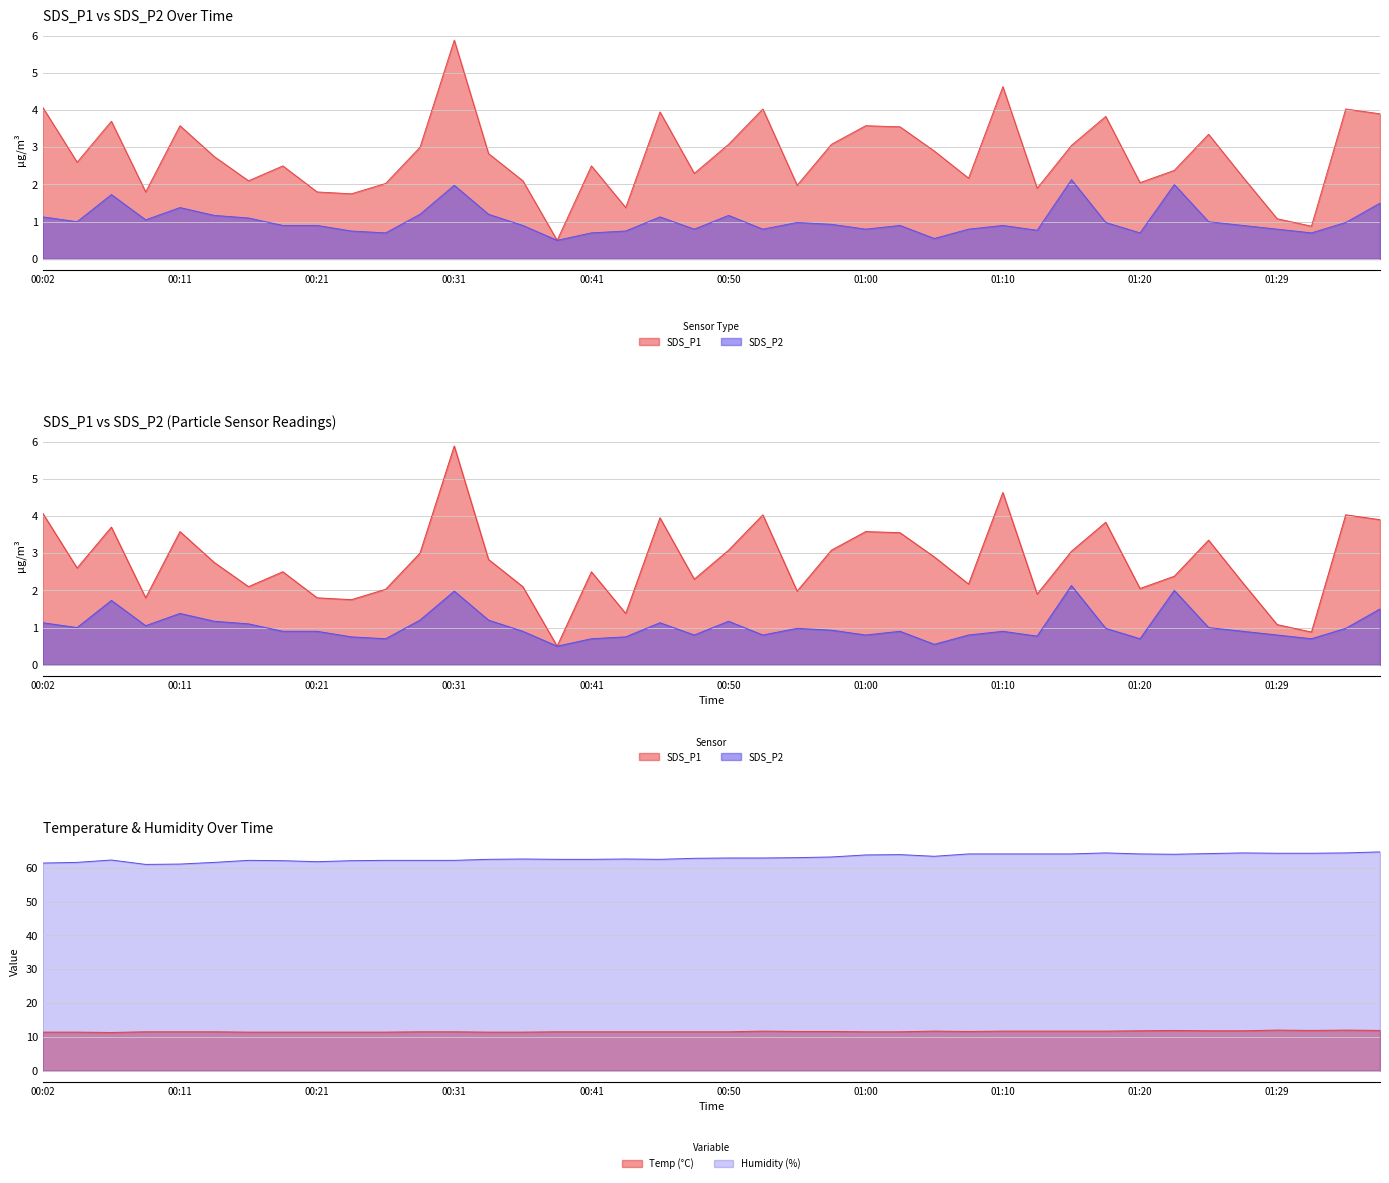

What is the average value of the Humidity series?

63.0